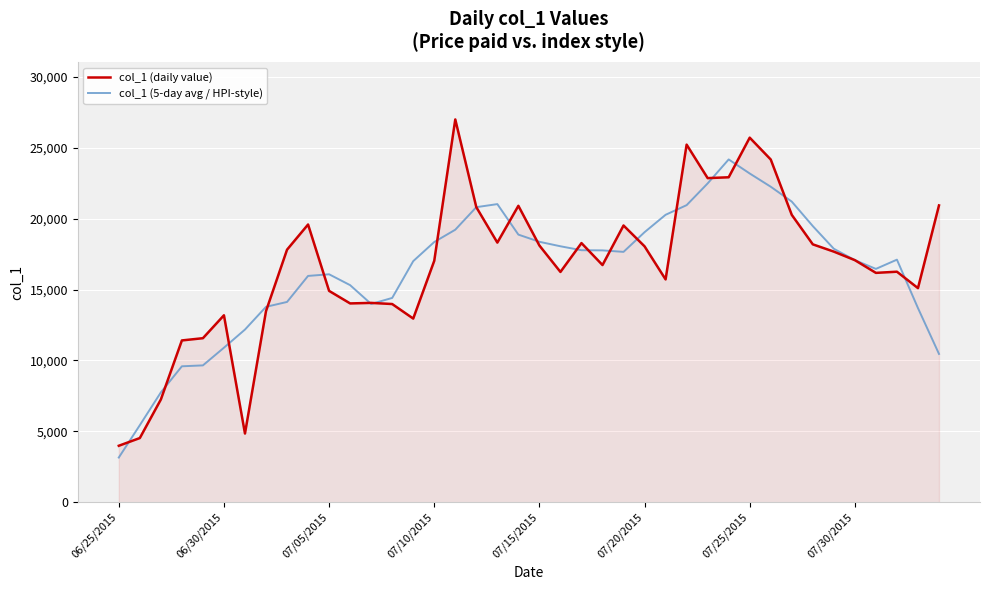

Which series has the widest spread of values?

col_1 (daily value)